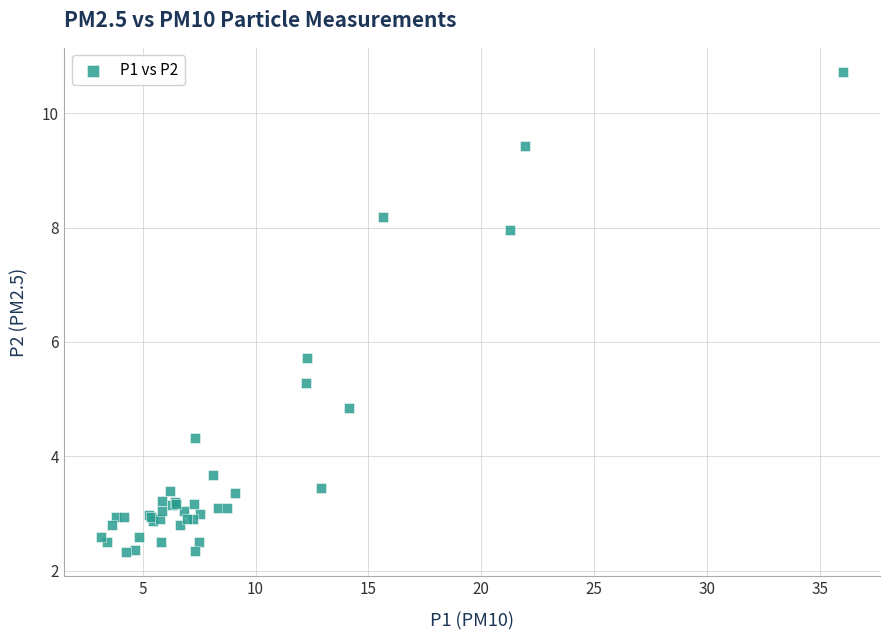

What Y value in the scatter plot is closest to 6?

5.7